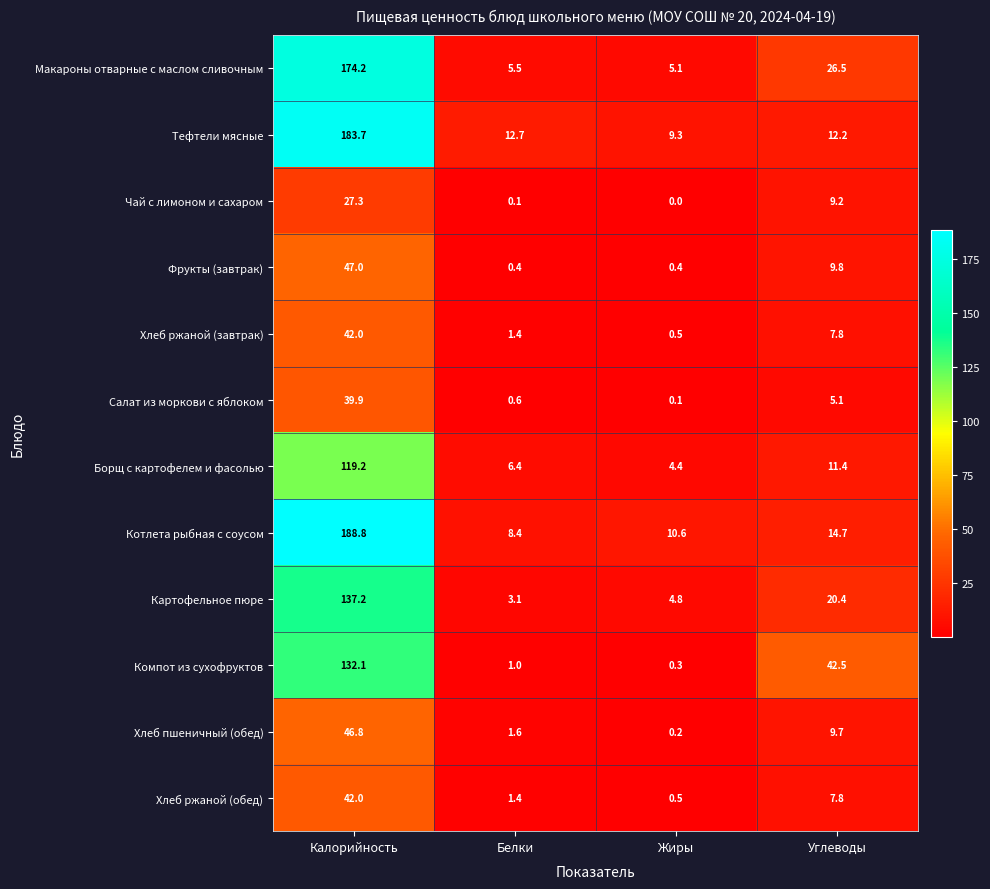

What is the sum of the Борщ с картофелем и фасолью values at Белки and Углеводы?

17.8